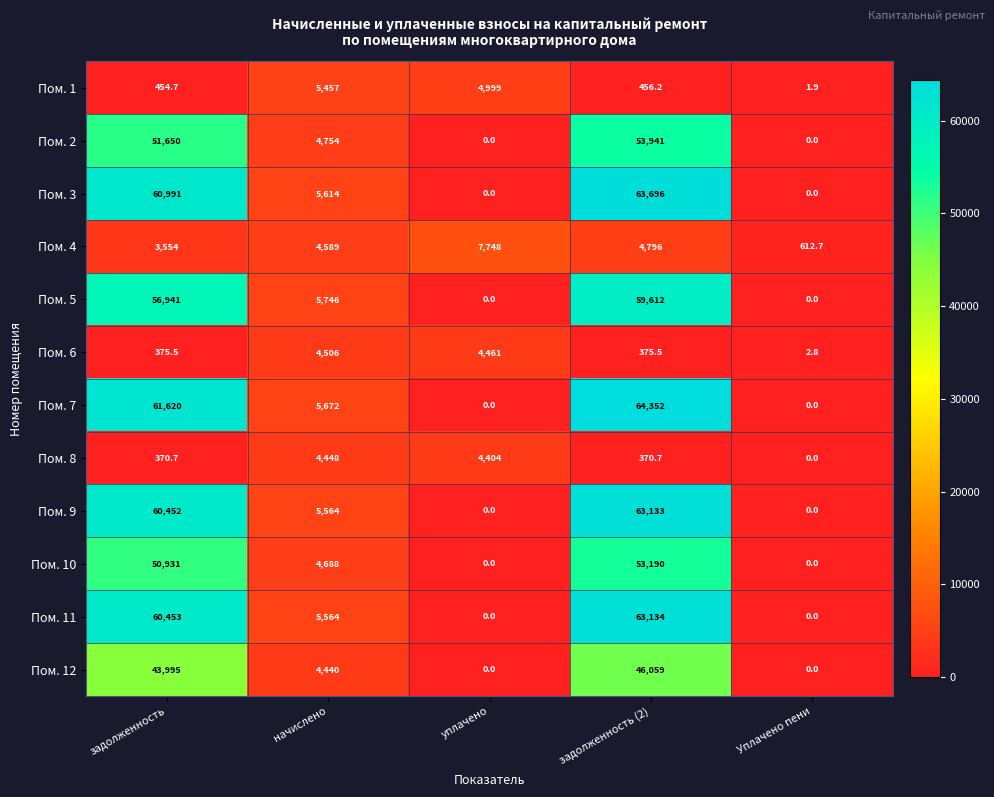

How many data points in Пом. 6 are above 375?

4